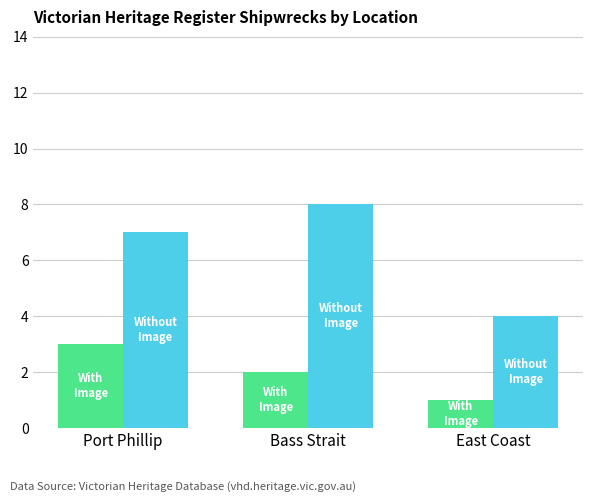

What is the spread (max minus min) of values at Bass Strait?

6